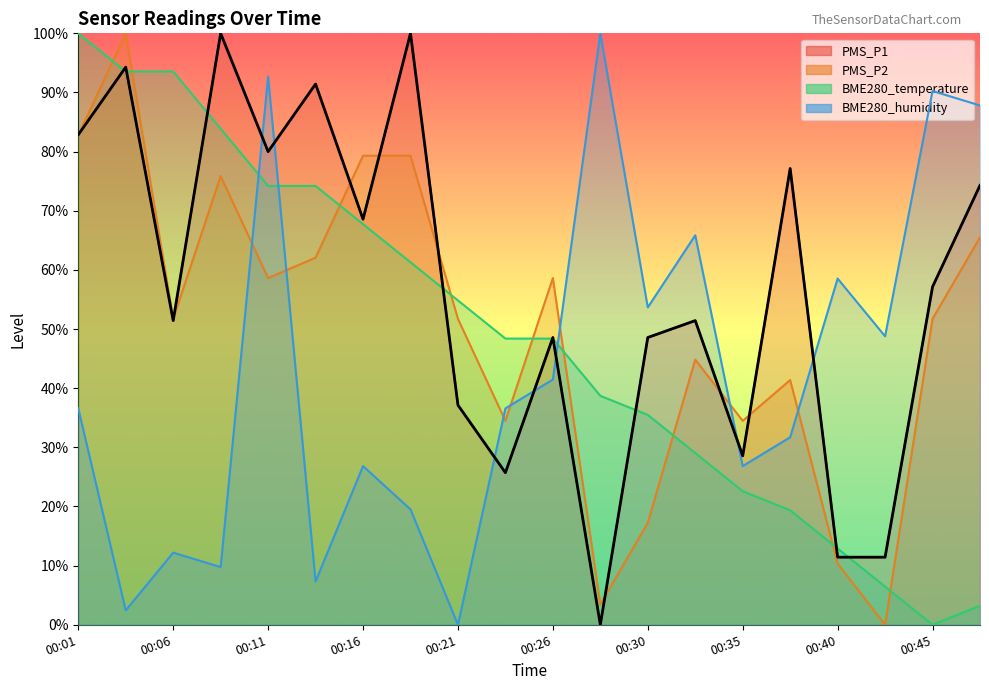

What is the spread (max minus min) of values at 00:33?

36.8